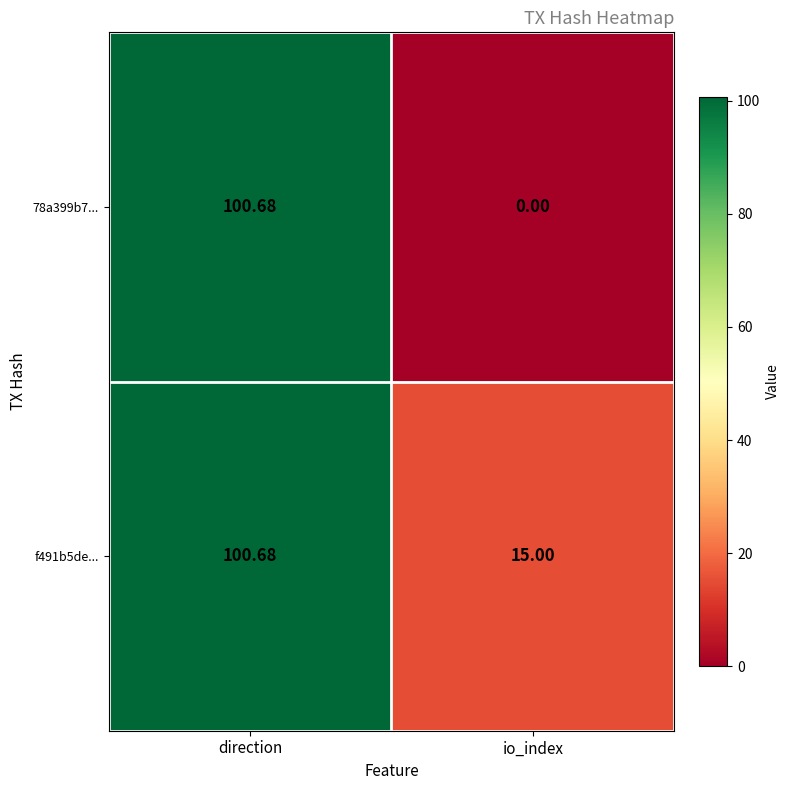

At which label does f491b5de... reach its minimum?

io_index